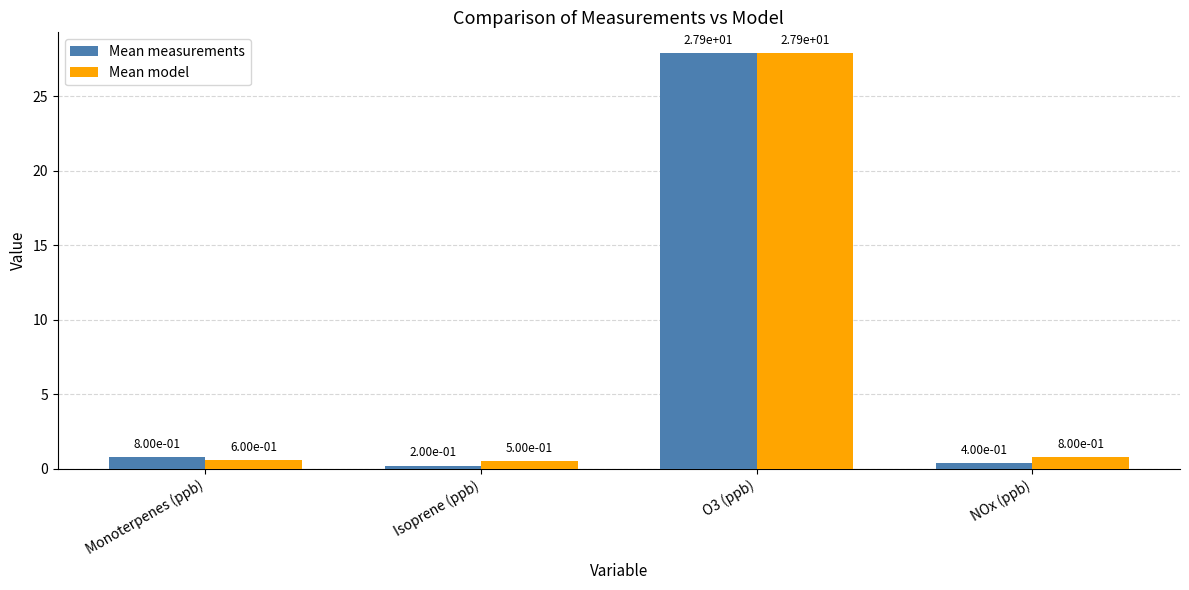

Rank the series by their average value, from highest to lowest.

Mean model, Mean measurements